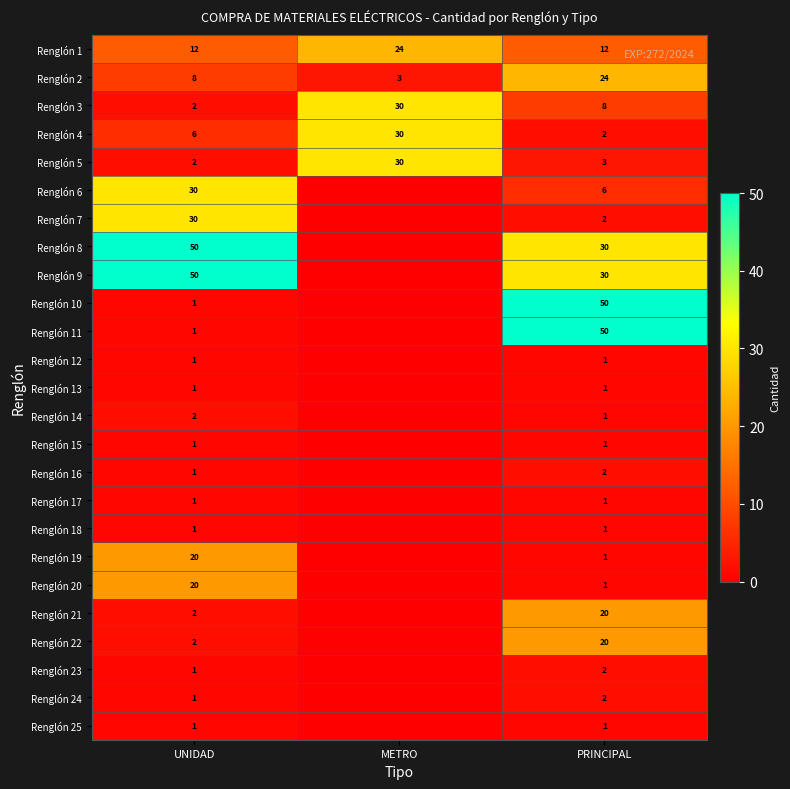

What is the average value of the Renglón 4 series?

13